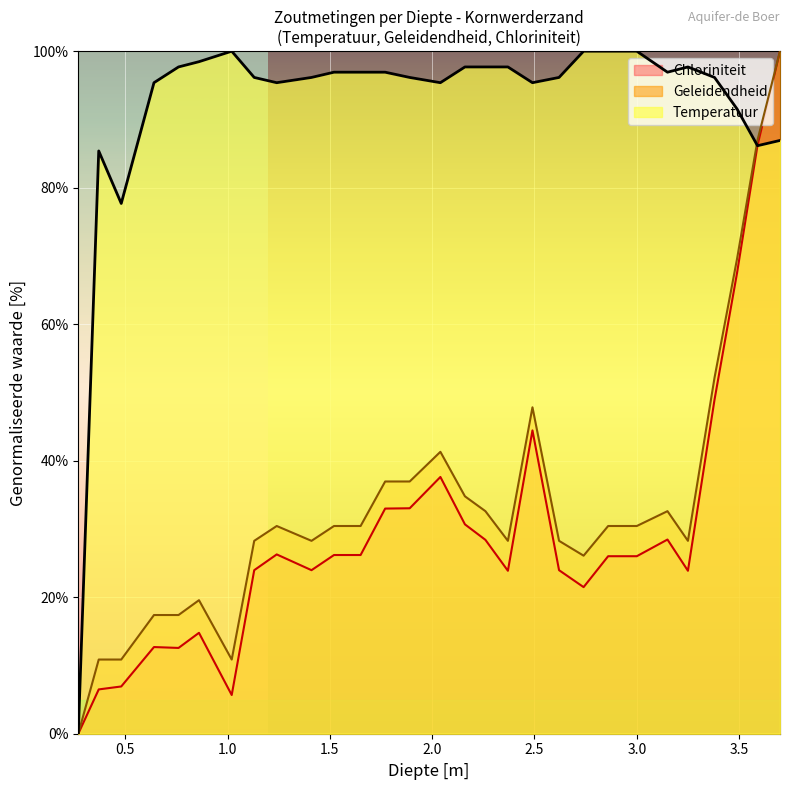

True or false: Chloriniteit has more than 0 points higher than both neighbors.

True